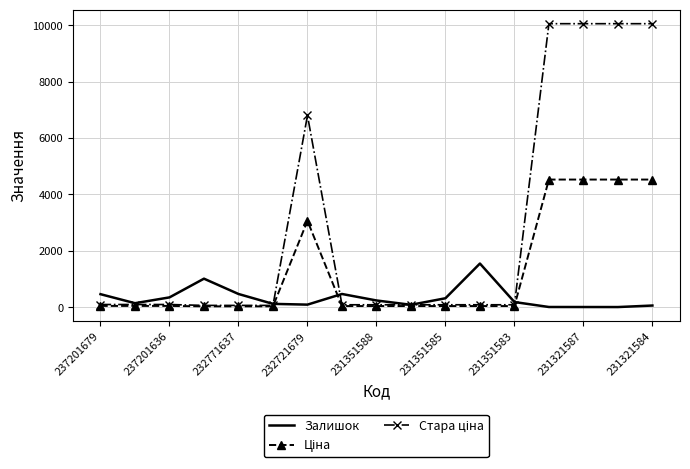

What is the maximum value for Залишок?

1545.0